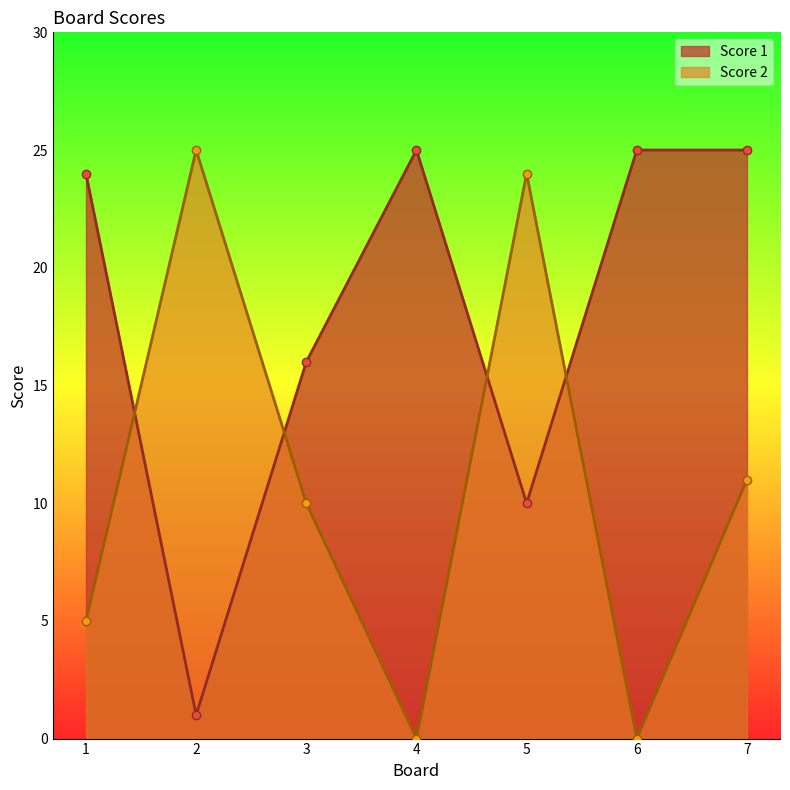

Reading left to right, what are all the values shown in this chart?

Score 2: 1=5	2=25	3=10	4=0	5=24	6=0	7=11
Score 1: 1=24	2=1	3=16	4=25	5=10	6=25	7=25